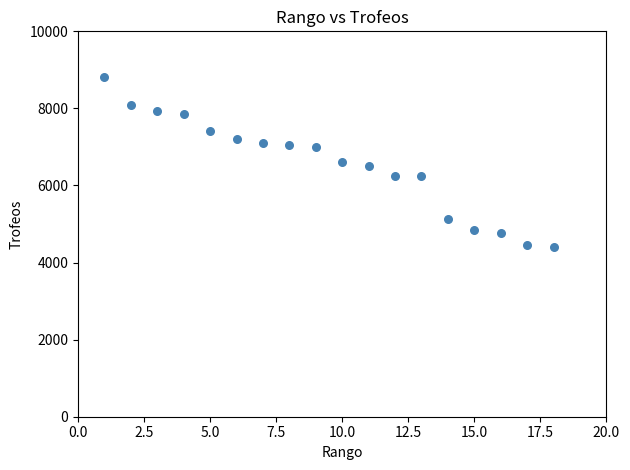

What is the range of Y values (max minus min)?

4416